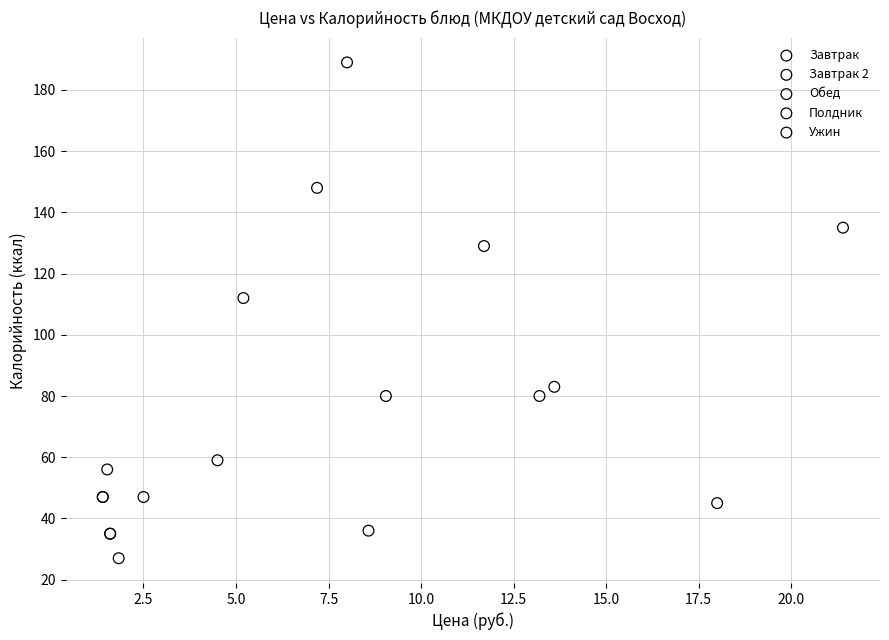

Which series contains the highest Y value?

Полдник